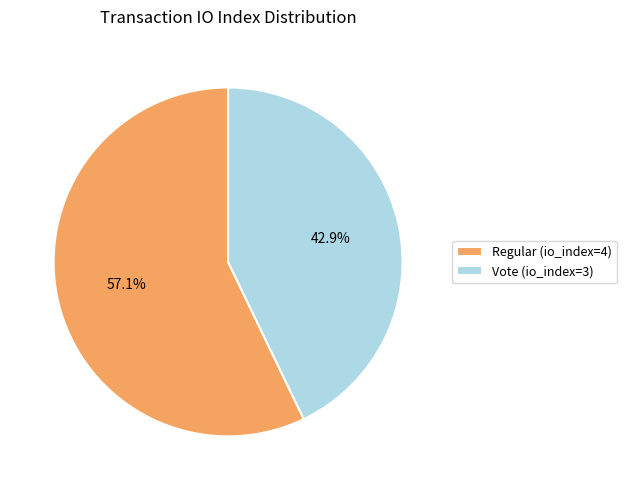

Is it true that Vote (io_index=3) is 43% of the pie?

True